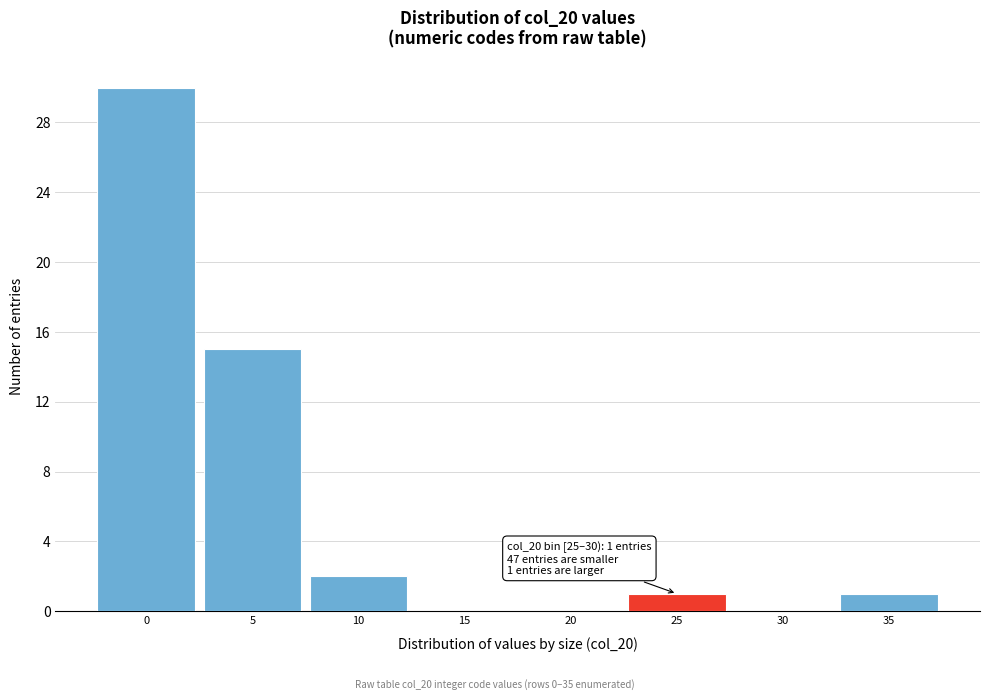

Reading left to right, extract all data points from this chart.

0=30	5=15	10=2	15=0	20=0	25=1	30=0	35=1